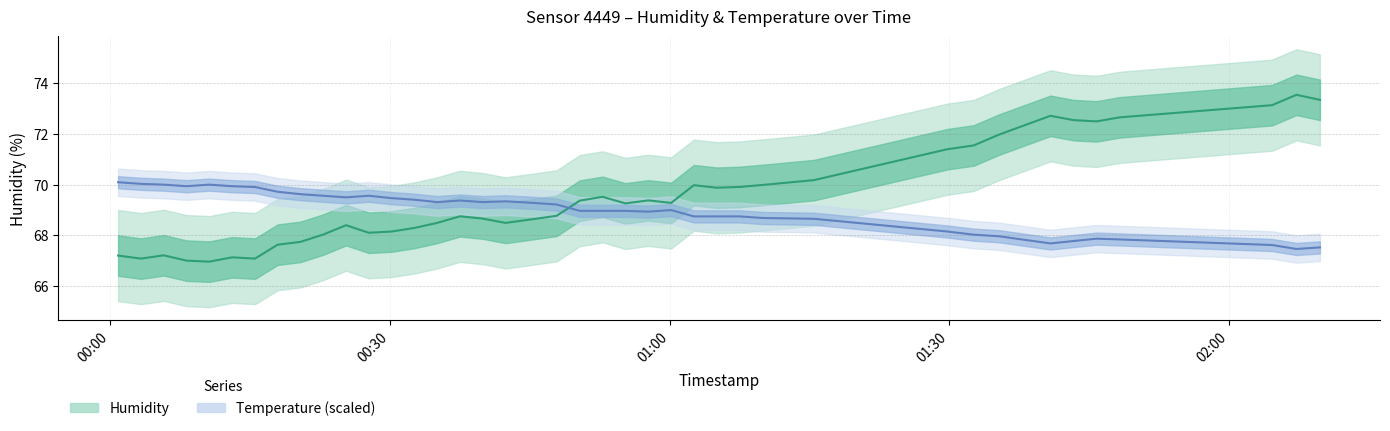

What is the difference between the maximum and minimum values in the humidity series?

6.6